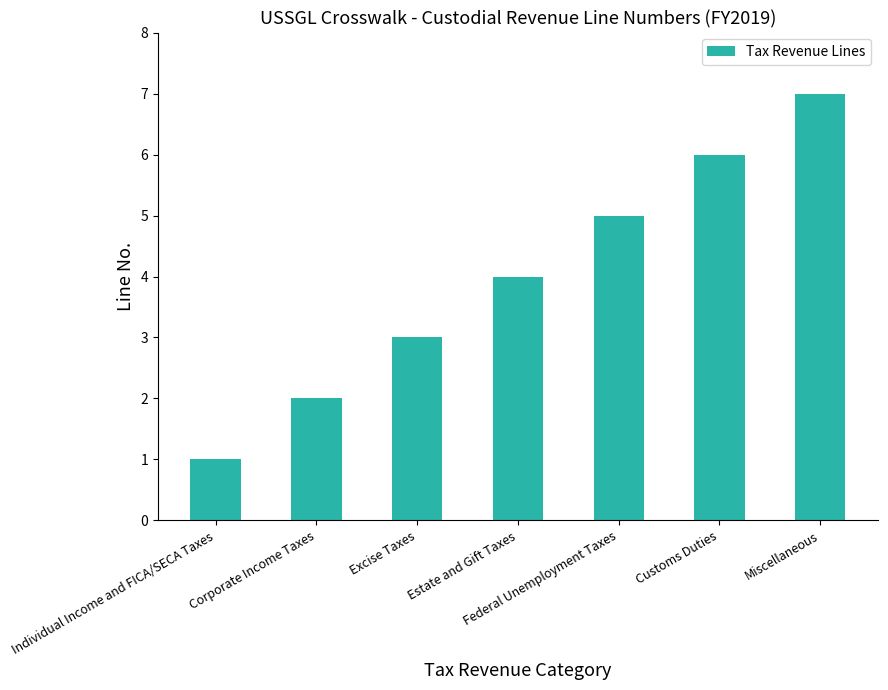

Rank the categories by value from lowest to highest.

Individual Income and FICA/SECA Taxes, Corporate Income Taxes, Excise Taxes, Estate and Gift Taxes, Federal Unemployment Taxes, Customs Duties, Miscellaneous